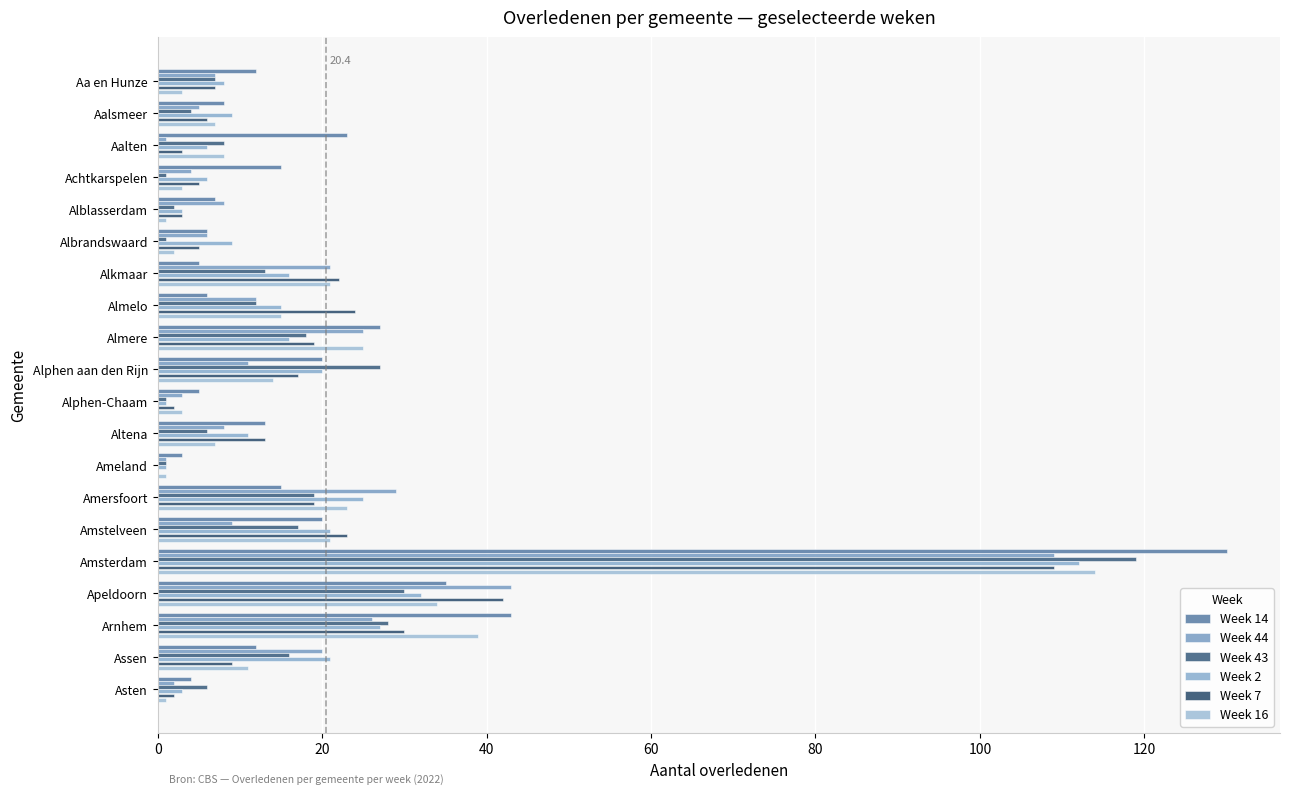

How many data points does each series have?

20